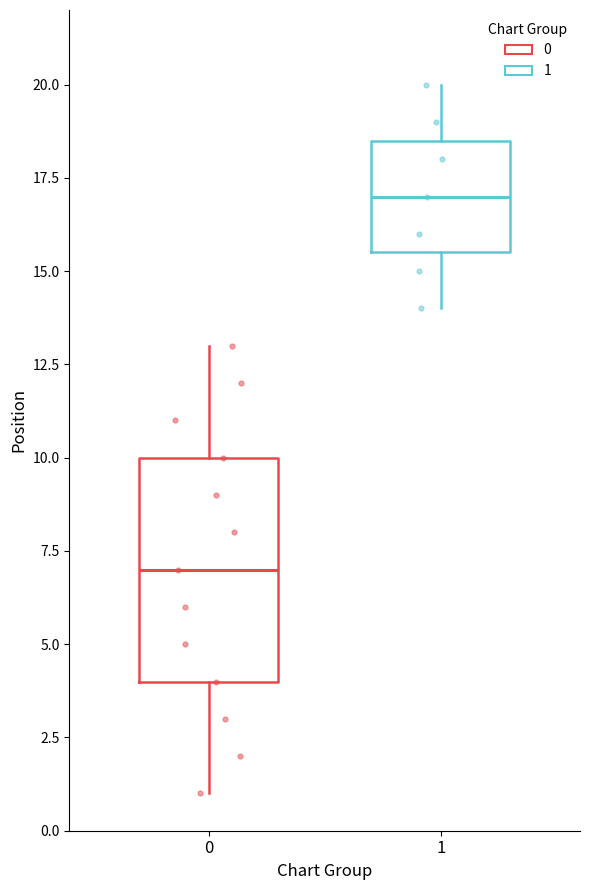

Reading left to right, read every box against the y-axis: the position of its median line, the range the box covers, and the ends of its whiskers. The values are not printed on the chart, so give them approximately, as read against the axis.

0: median 7.0, box 4.0 to 10.0, whiskers 1.0 to 13.0
1: median 17.0, box 15.5 to 18.5, whiskers 14.0 to 20.0